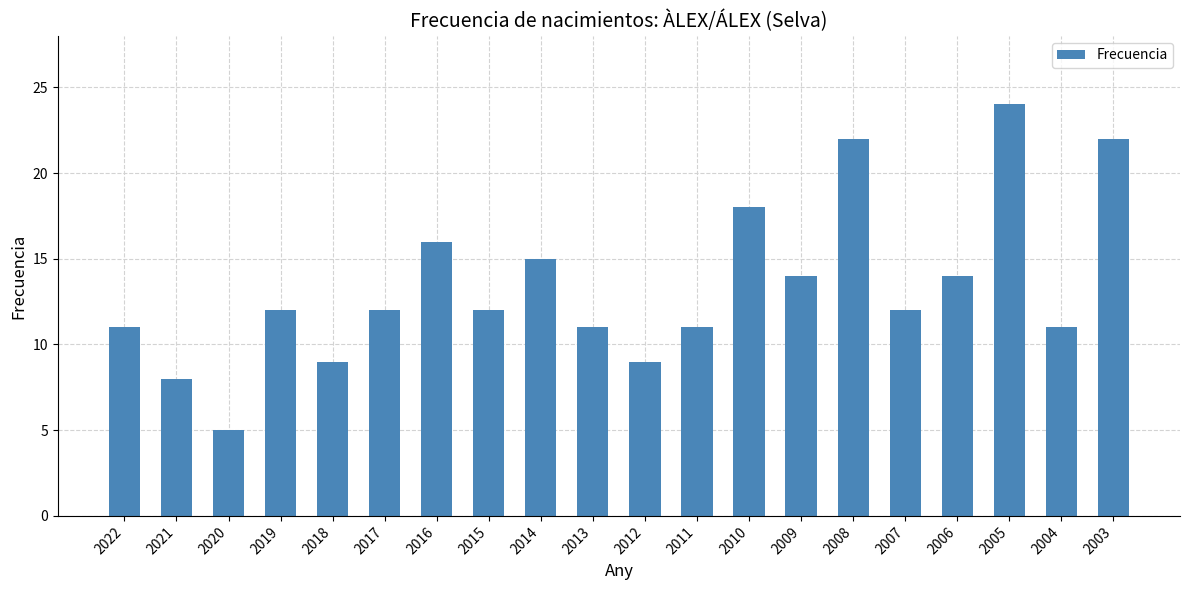

True or false: the data shows 5 at 2012.

False